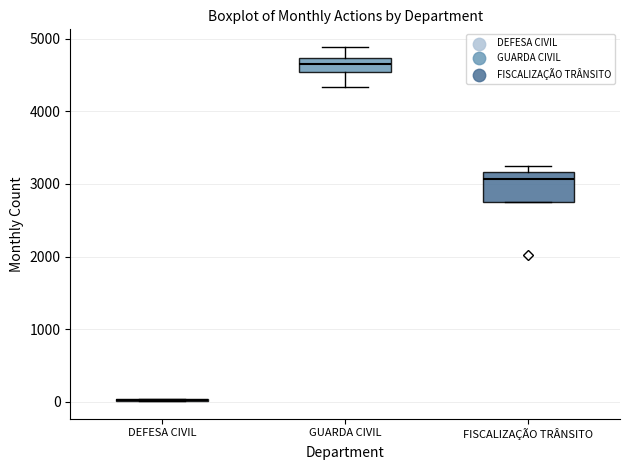

Which box is the tallest, from its lower edge to its upper edge?

FISCALIZAÇÃO TRÂNSITO